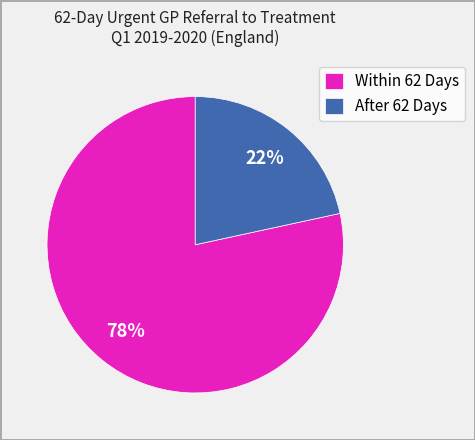

Which category has the smallest portion of the pie?

After 62 Days